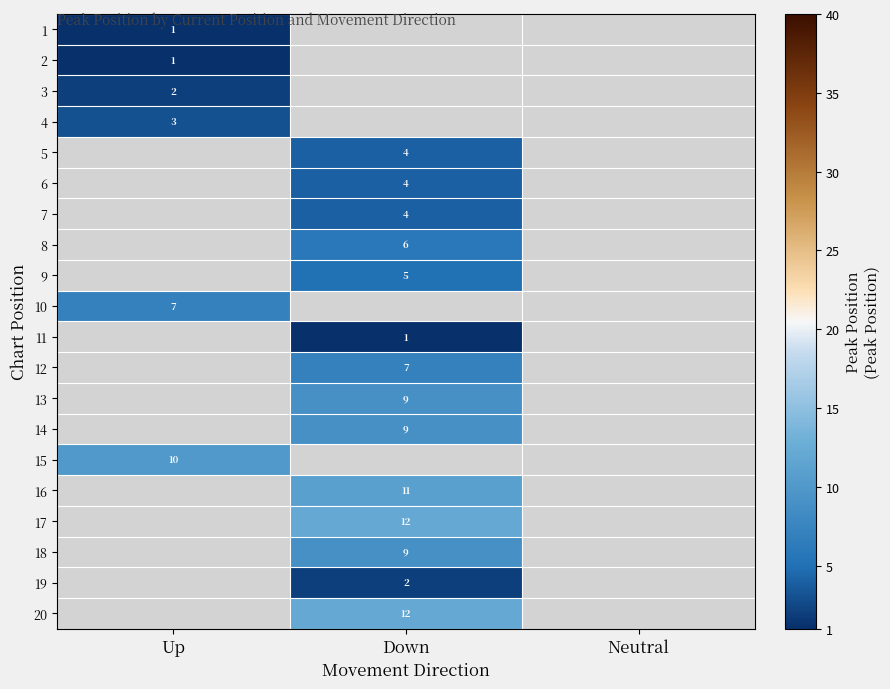

True or false: 8 has a value of 8.7 at Down.

False